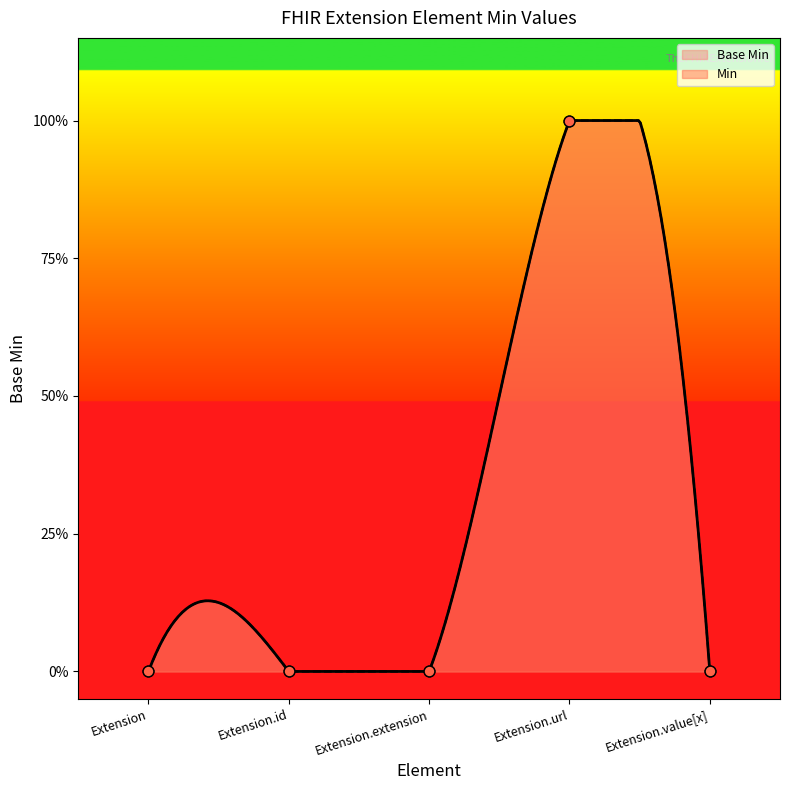

Which has a higher value, Extension.value[x] or Extension.extension?

Extension.value[x]